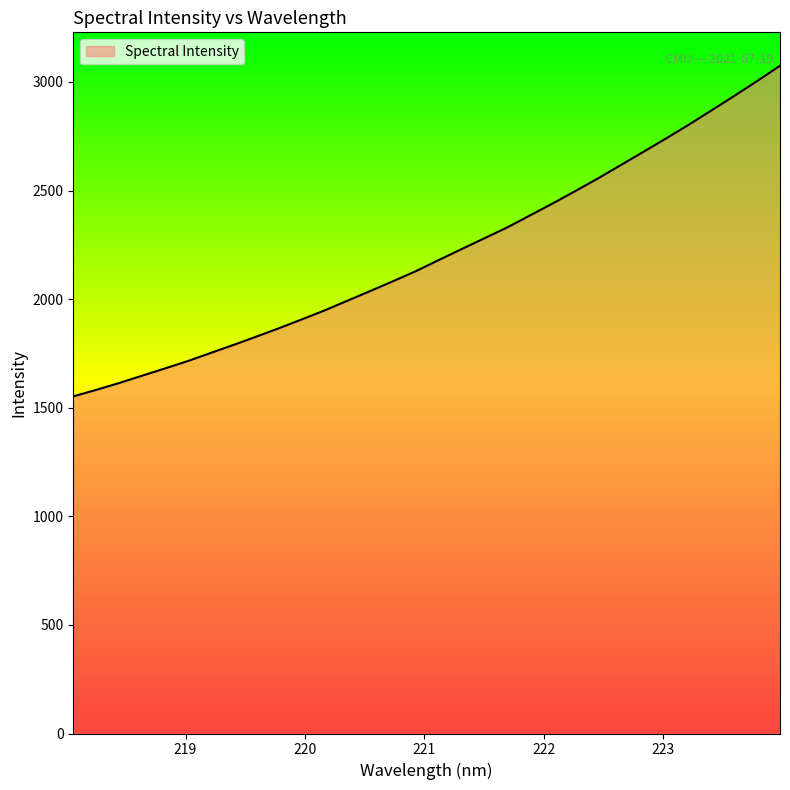

Does the chart have visible grid lines?

No